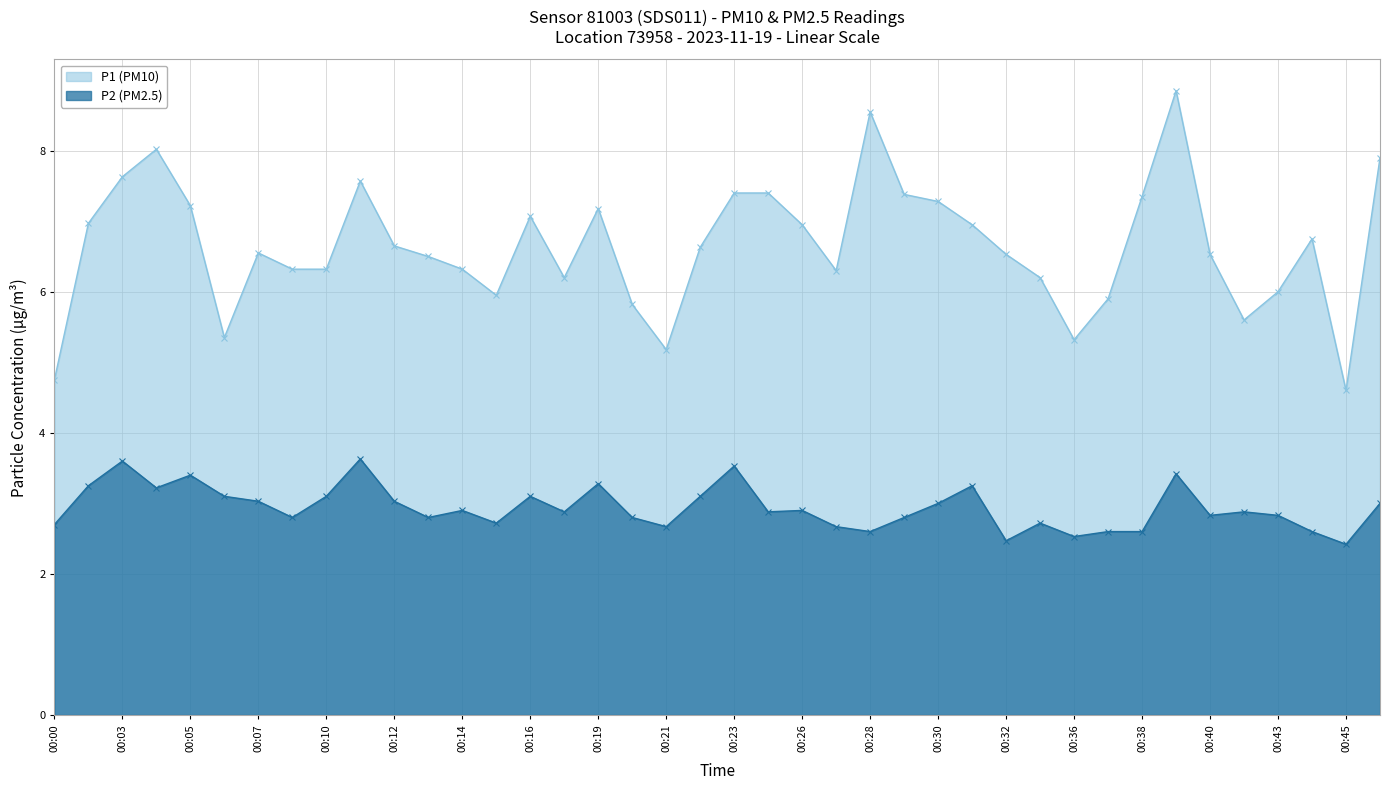

True or false: P1 (PM10) and P2 (PM2.5) cross at least once.

False